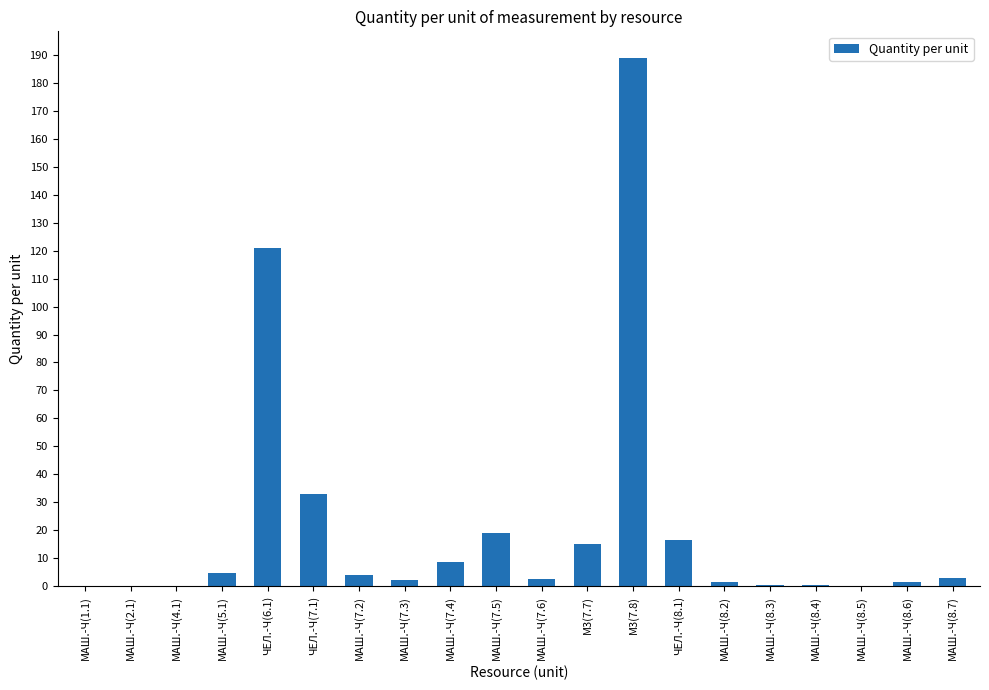

The value at МАШ.-Ч(1.1) is 0.0. True or false?

True